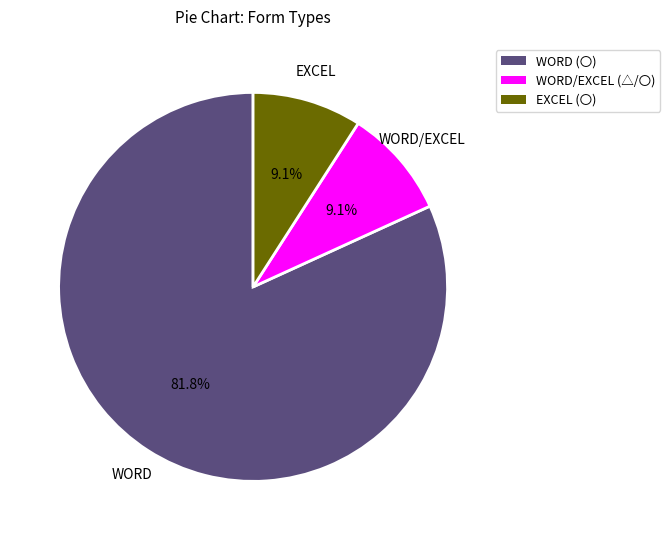

Which slice is the largest?

WORD (〇)